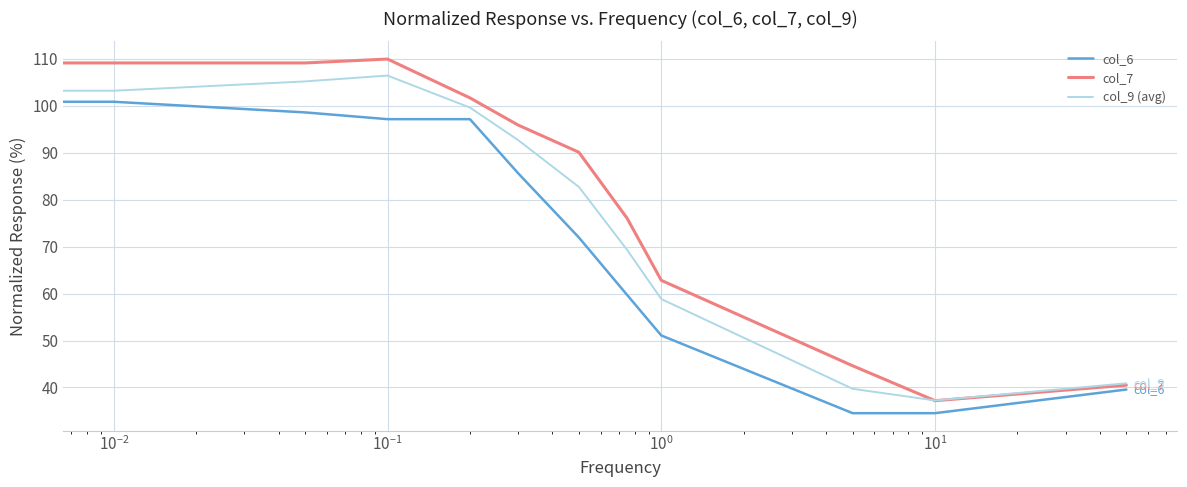

What is the highest value of the col_7 series?

109.9